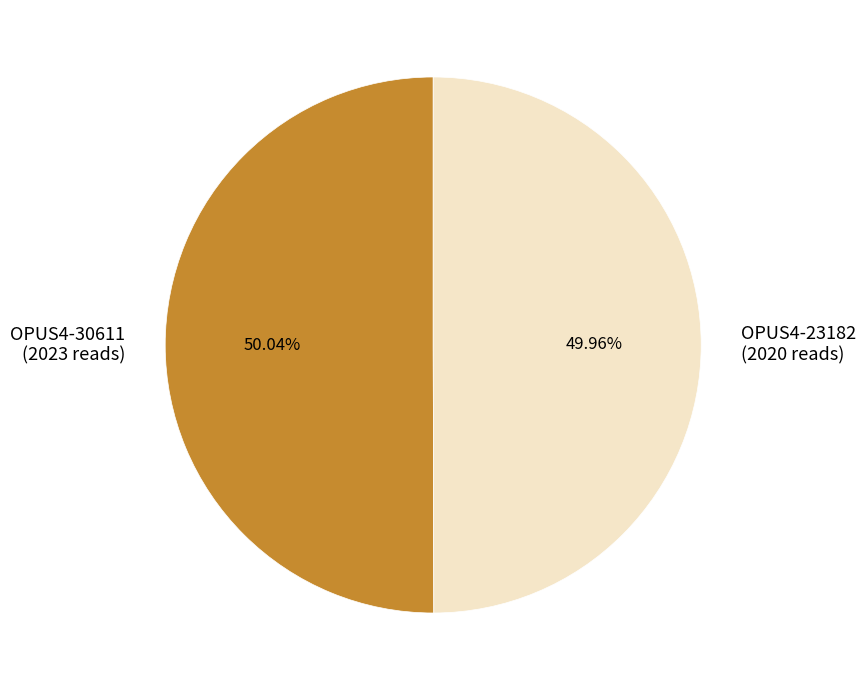

The OPUS4-23182 slice represents 50% of the pie. True or false?

True